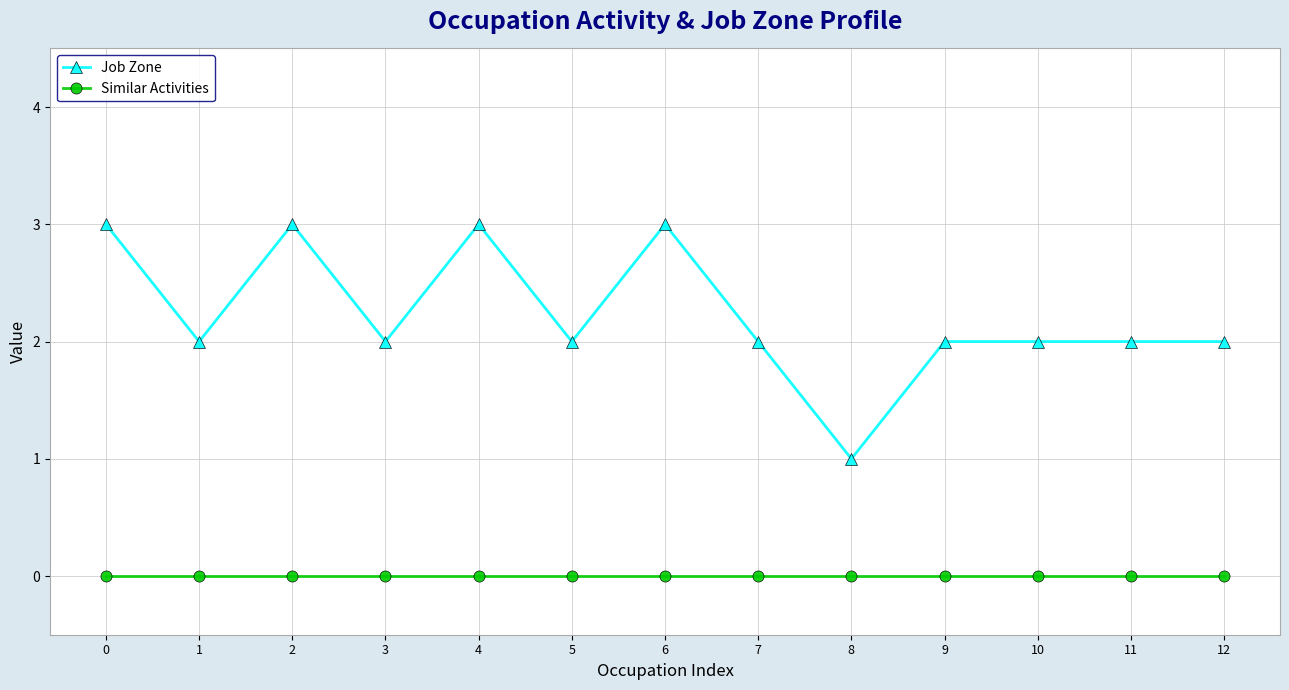

Which series has the widest spread of values?

Job Zone